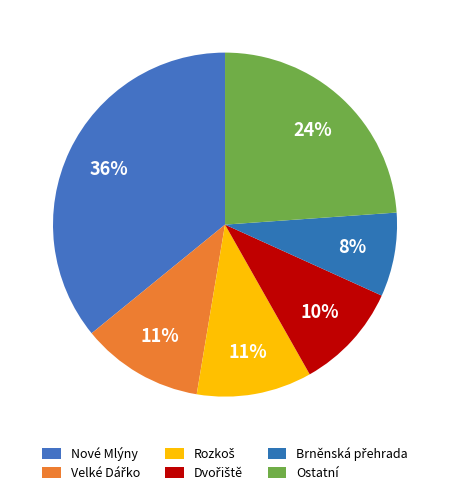

Between Rozkoš and Nové Mlýny, which is larger?

Nové Mlýny